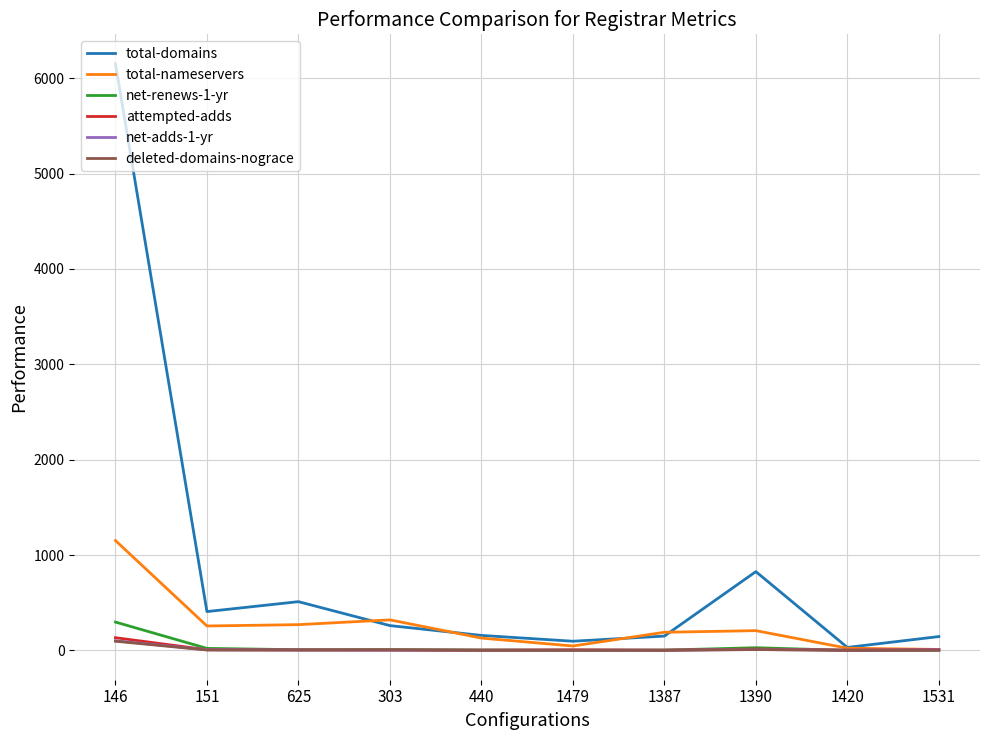

What is the difference between the highest and lowest values at 151?

403